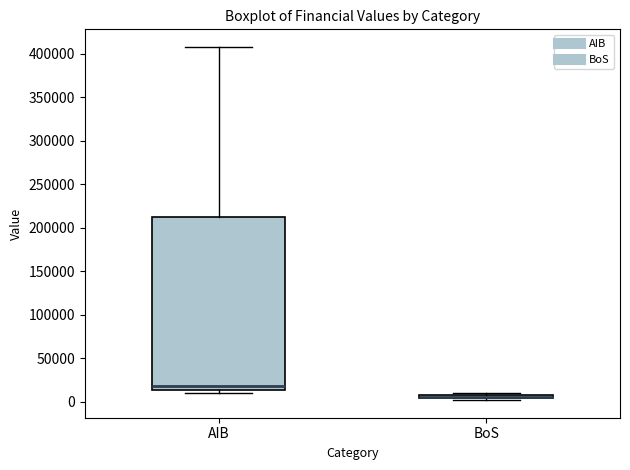

Which box has the highest median line?

AIB